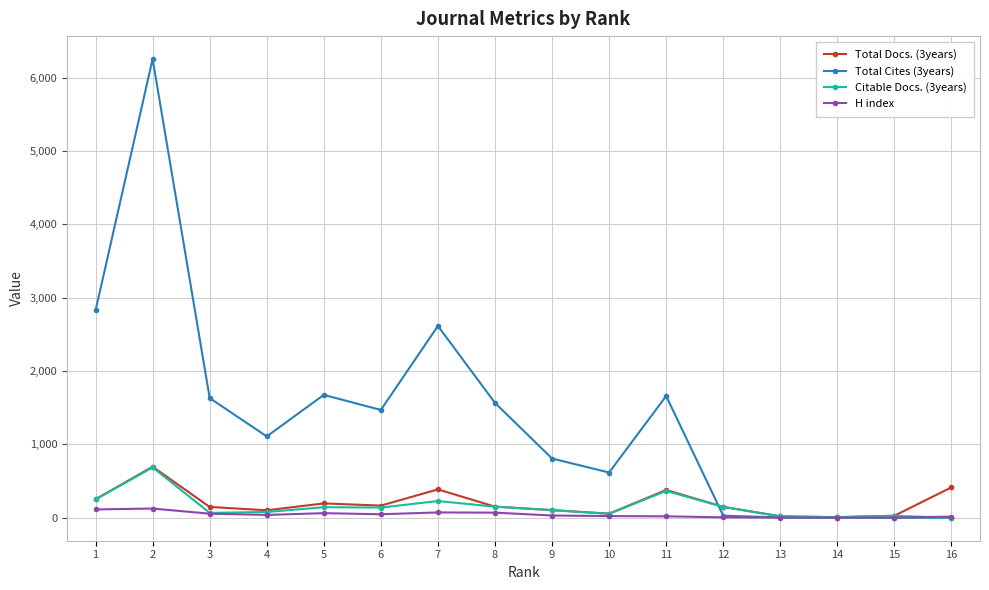

Which series has the largest range (max minus min)?

Total Cites (3years)